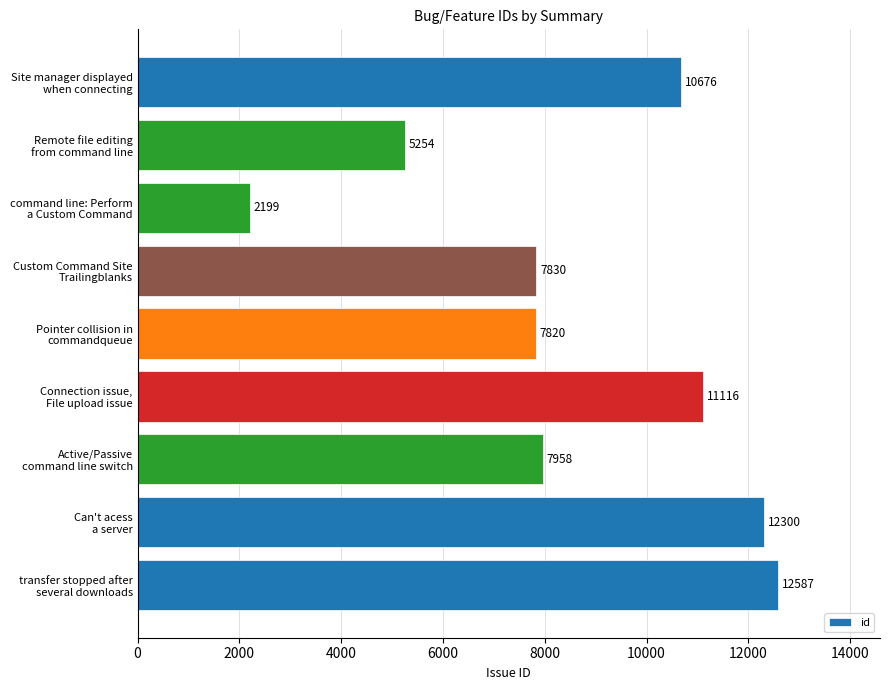

Reading bottom to top, list all the values displayed in this chart.

12587	12300	7958	11116	7820	7830	2199	5254	10676